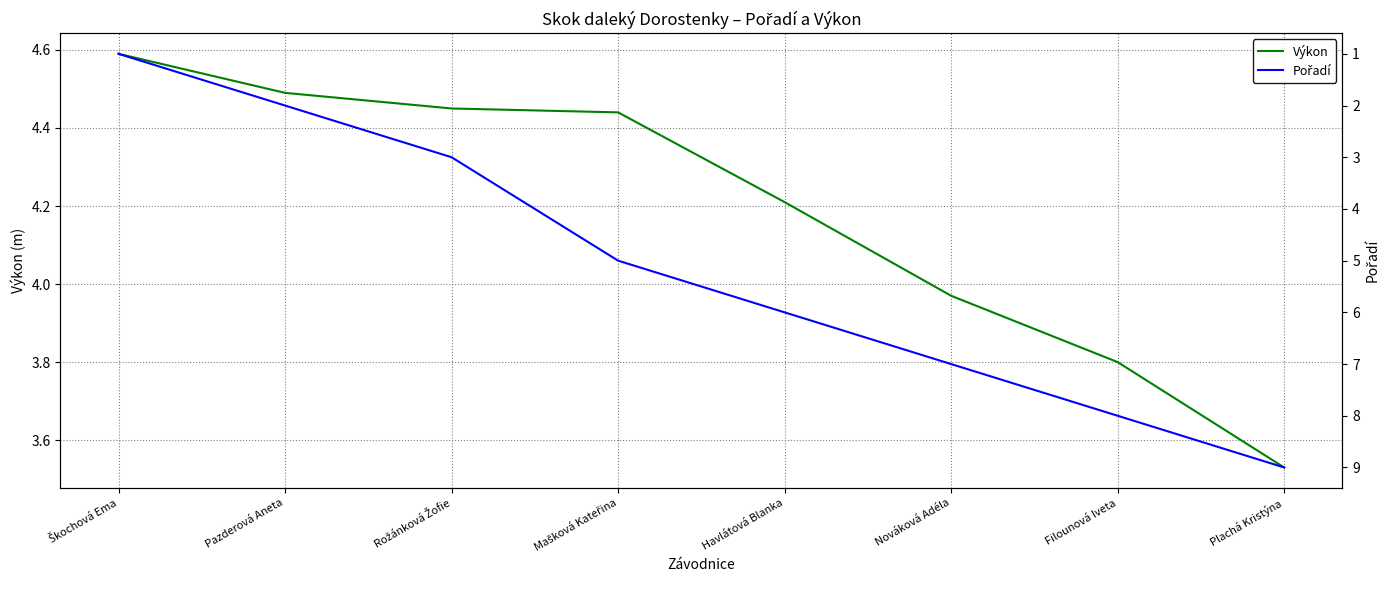

Reading left to right, what are all the values shown in this chart?

Výkon: Škochová Ema=4.6	Pazderová Aneta=4.5	Rožánková Žofie=4.5	Mašková Kateřina=4.4	Havlátová Blanka=4.2	Nováková Adéla=4.0	Filounová Iveta=3.8	Plachá Kristýna=3.5
Pořadí: Škochová Ema=1.0	Pazderová Aneta=2.0	Rožánková Žofie=3.0	Mašková Kateřina=5.0	Havlátová Blanka=6.0	Nováková Adéla=7.0	Filounová Iveta=8.0	Plachá Kristýna=9.0